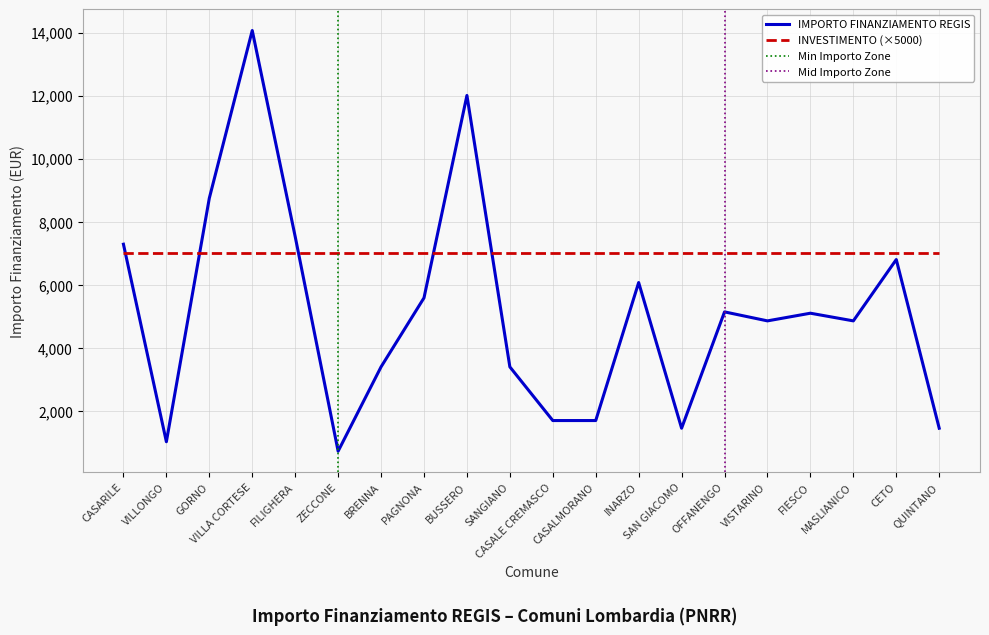

Reading left to right, transcribe all the data shown in this chart.

7290	1029	8748	14063	7533	729	3402	5589	12005	3402	1701	1701	6075	1458	5145	4860	5103	4860	6804	1458